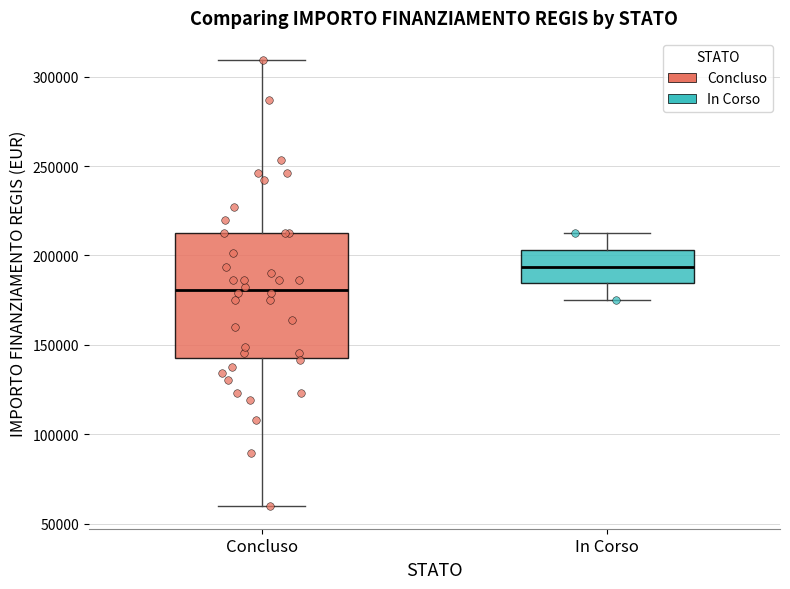

Which box is the tallest, from its lower edge to its upper edge?

Concluso